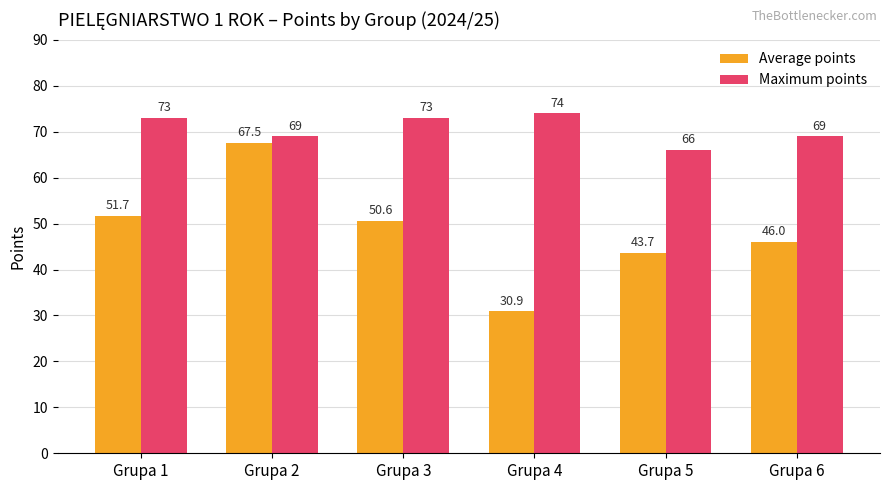

Rank the series at Grupa 6 from lowest to highest value.

Average points, Maximum points